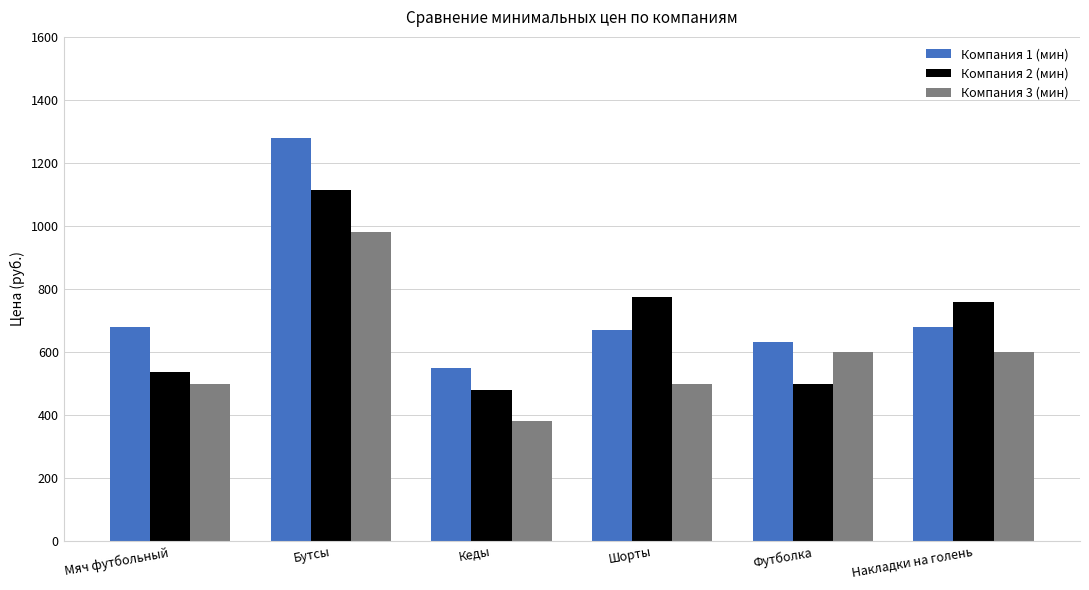

Between Мяч футбольный and Футболка, which series saw the biggest shift?

Компания 3 (мин)